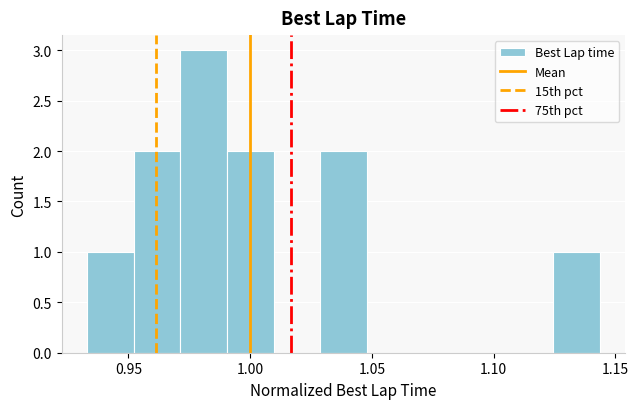

Read against the x-axis, roughly where is the centre of the tallest bar?

0.980